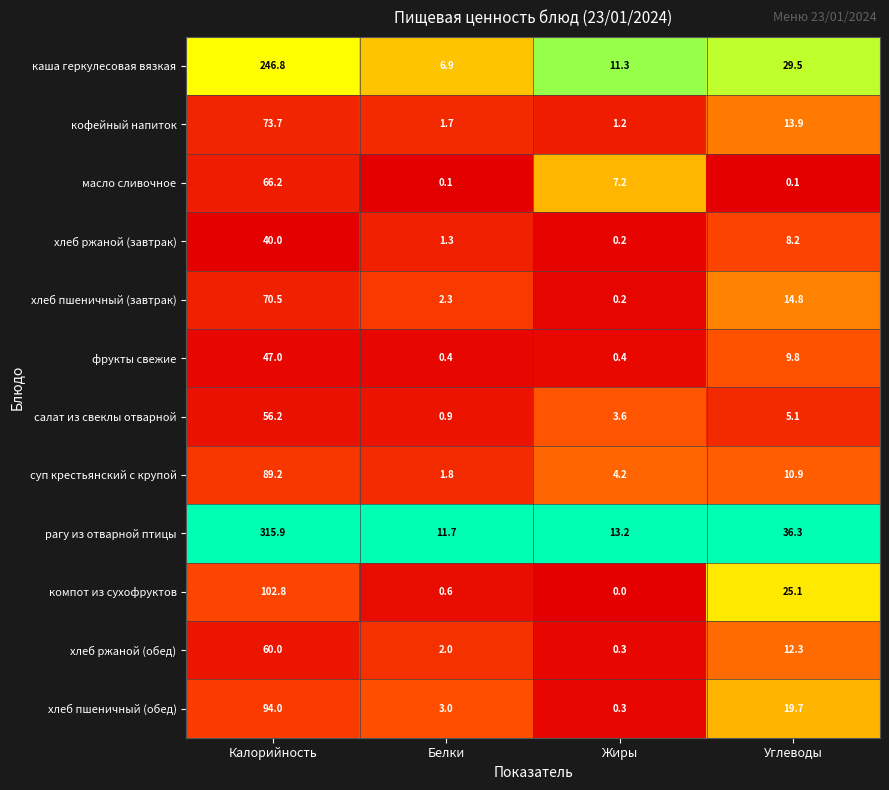

Rank the series by their maximum value, from lowest to highest.

хлеб ржаной (завтрак), фрукты свежие, салат из свеклы отварной, хлеб ржаной (обед), масло сливочное, хлеб пшеничный (завтрак), кофейный напиток, суп крестьянский с крупой, хлеб пшеничный (обед), компот из сухофруктов, каша геркулесовая вязкая, рагу из отварной птицы